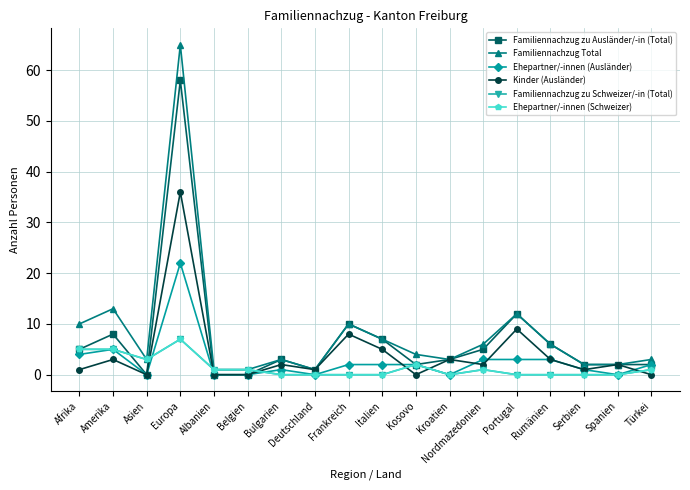

Is this an area chart (filled region under the line)?

No